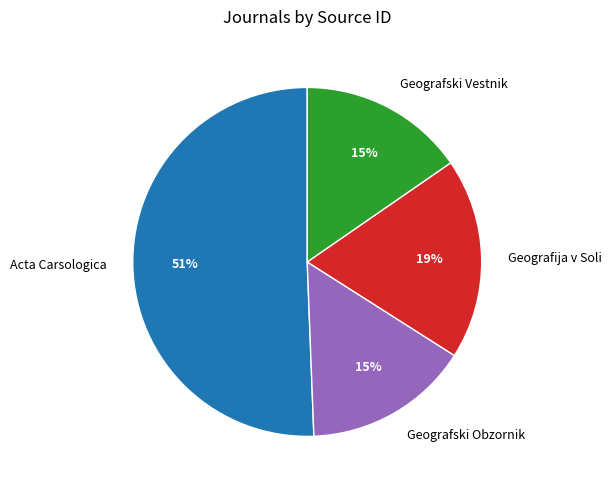

Which category has the biggest portion of the pie?

Acta Carsologica